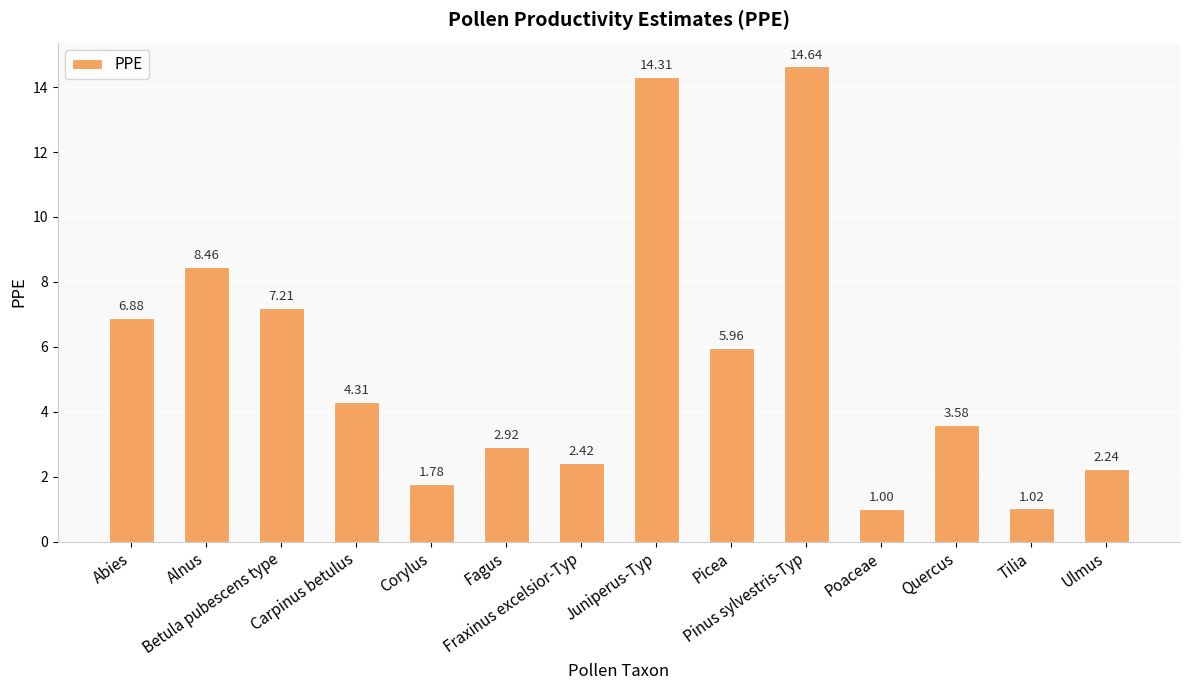

What is the average value?

5.5